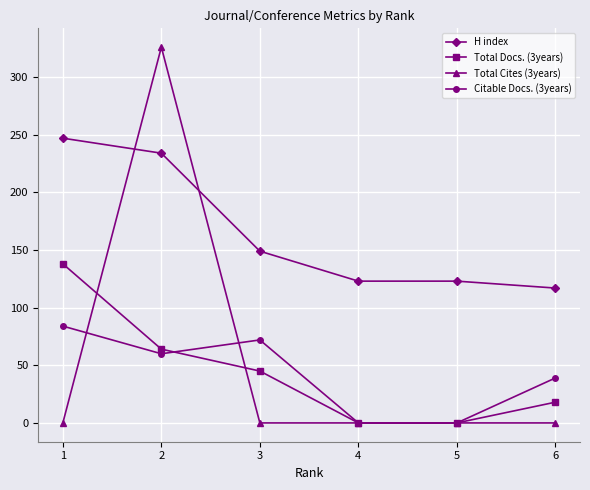

Reading left to right, transcribe all the data shown in this chart.

H index: 247	234	149	123	123	117
Total Docs. (3years): 138	64	45	0	0	18
Total Cites (3years): 0	326	0	0	0	0
Citable Docs. (3years): 84	60	72	0	0	39